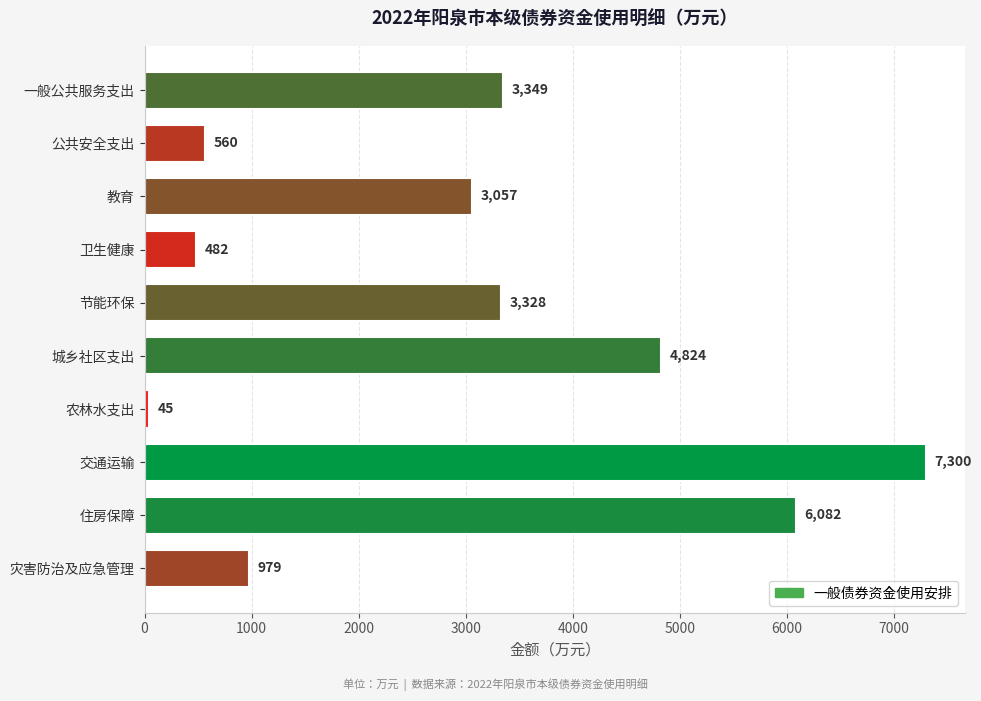

Between 教育 and 节能环保, which is larger?

节能环保